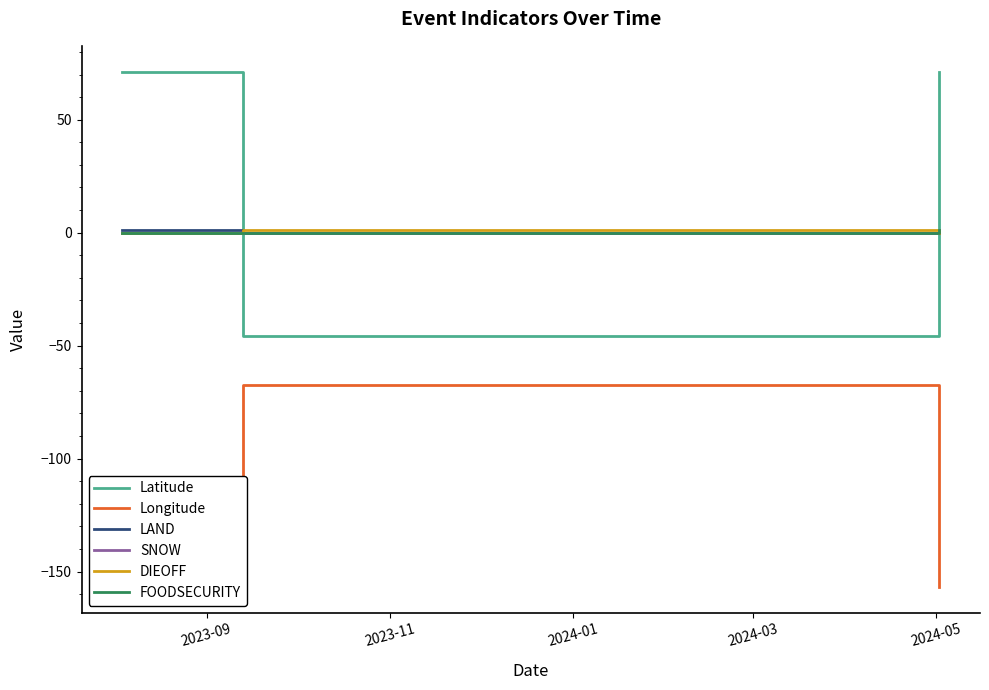

Is the value of Longitude at 2023-09 greater than the value of LAND at 2023-09?

No